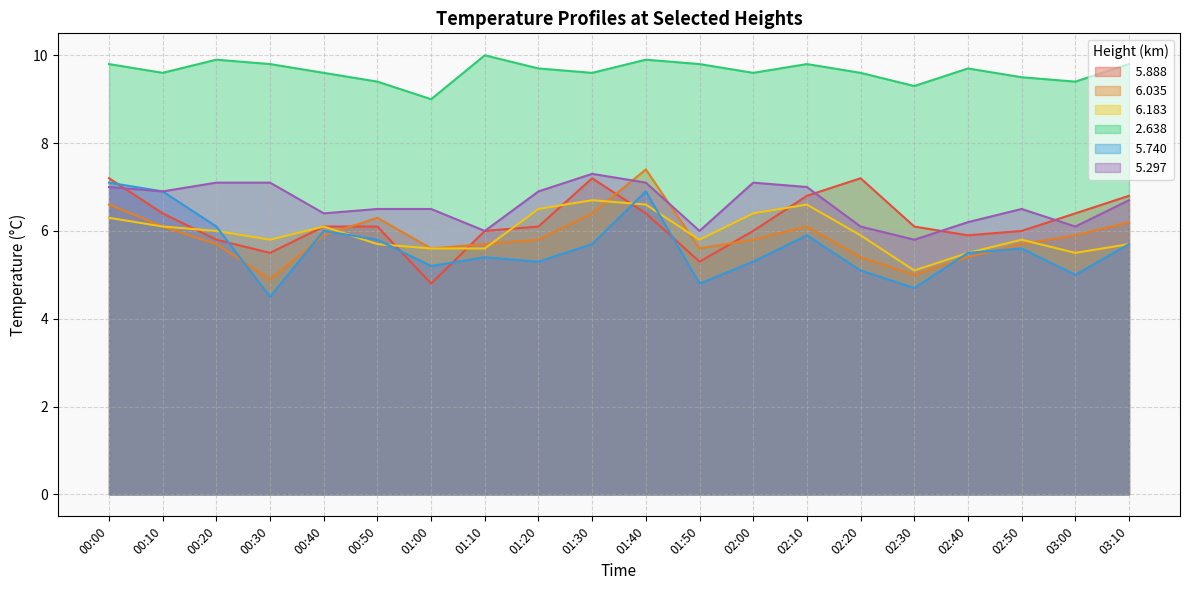

Count the number of categories in the chart.

20